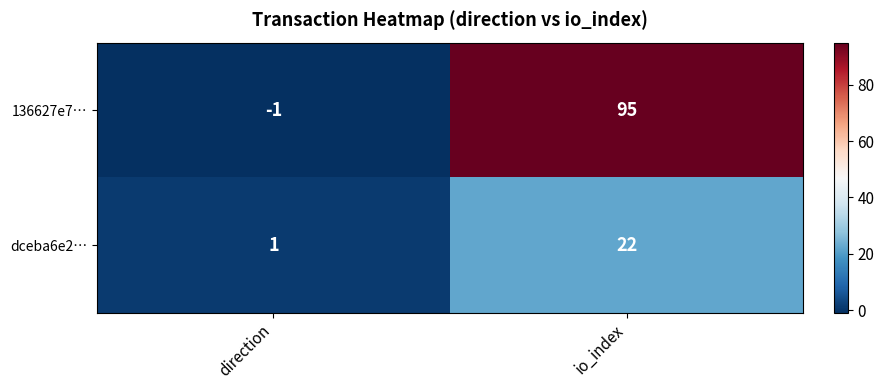

Which category has the highest value in the dceba6e2… series?

io_index